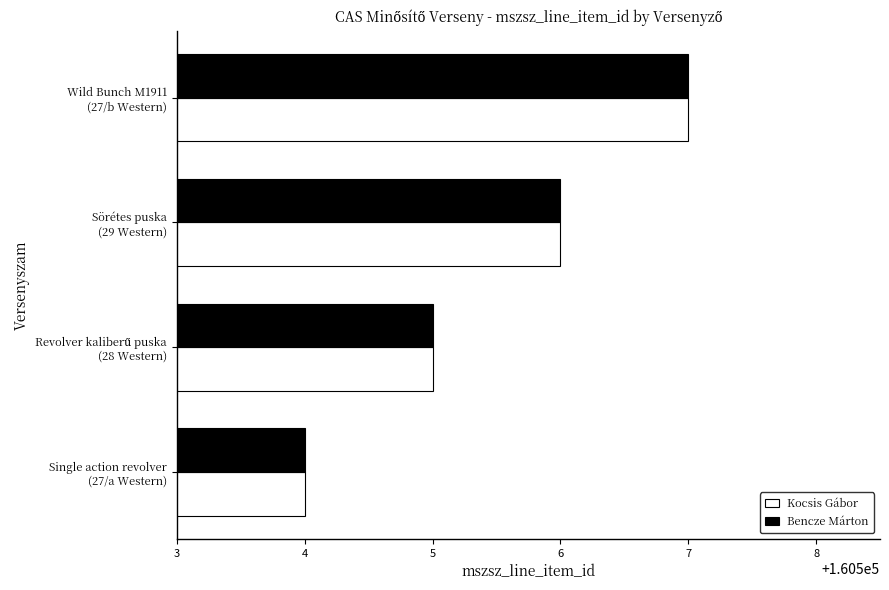

What is the average value of the Kocsis Gábor series?

160506